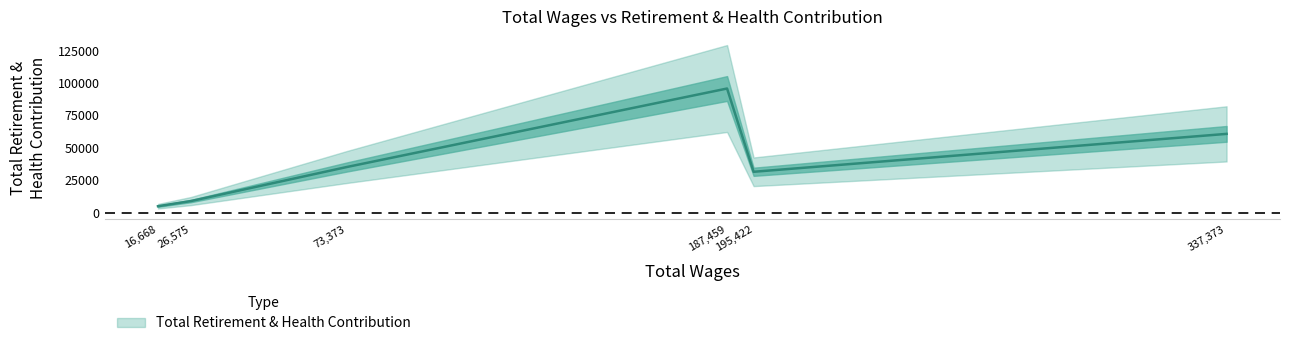

Does the chart have visible grid lines?

No